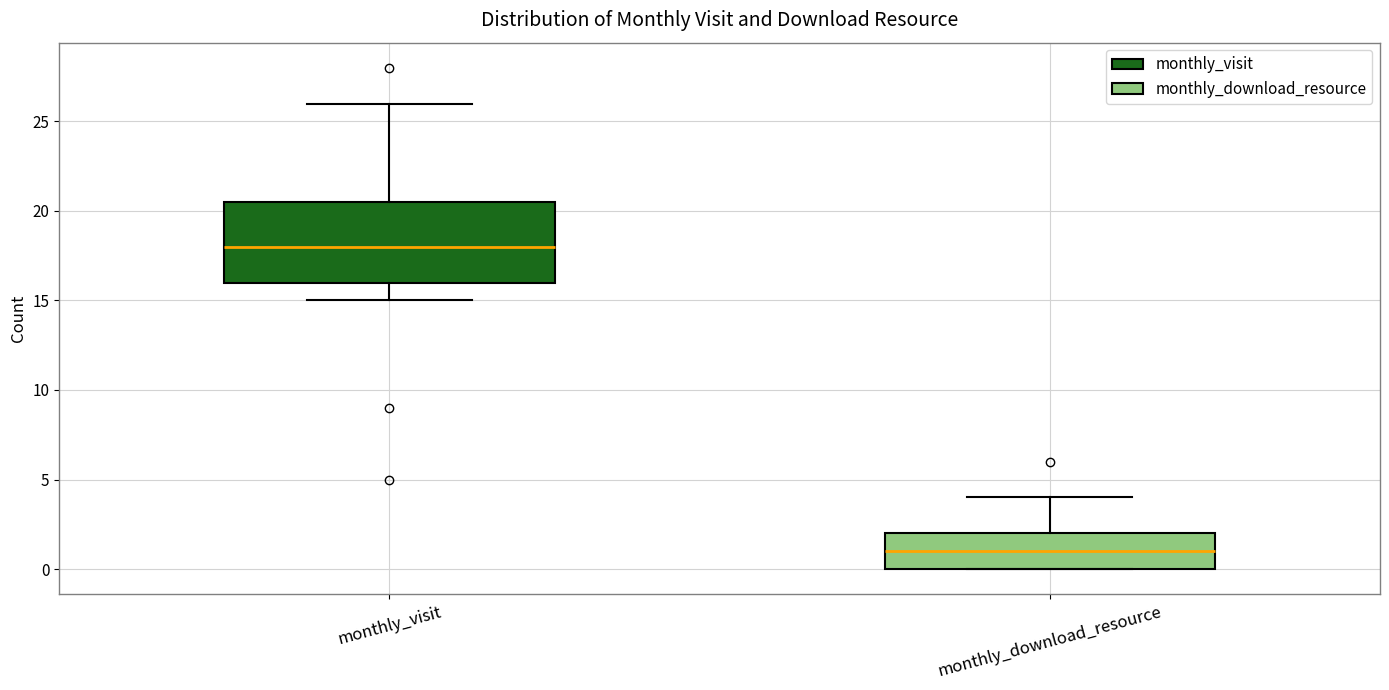

Reading left to right, transcribe this box plot: for each box, give where its median line is, the range the box spans, and where its two whiskers end, as read against the y-axis. The values are not printed on the chart, so give them approximately, as read against the axis.

monthly_visit: median 18.0, box 16.0 to 20.5, whiskers 15.0 to 26.0
monthly_download_resource: median 1.0, box 0.0 to 2.0, whiskers 0.0 to 4.0